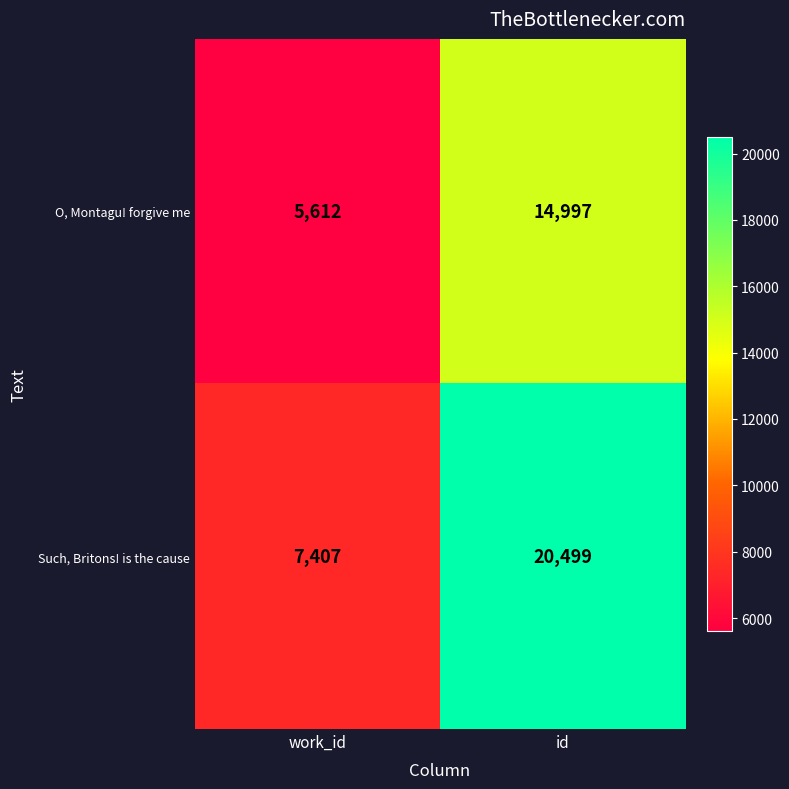

What is the sum of the O, Montagu! forgive me values at work_id and id?

20609